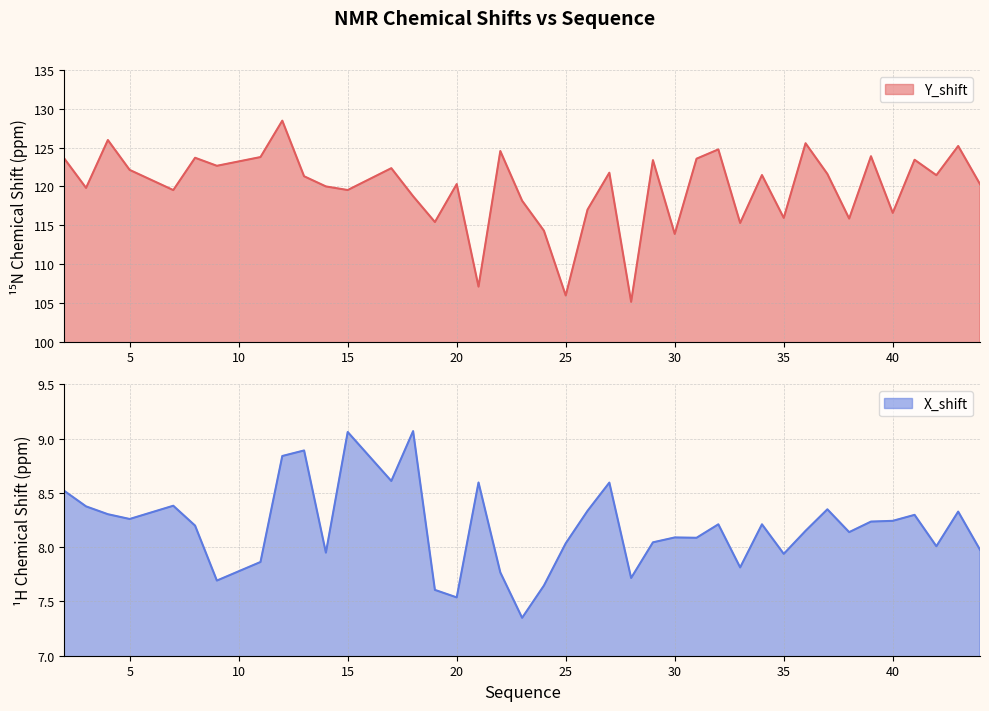

Which series changed the most between 8 and 25?

Y_shift